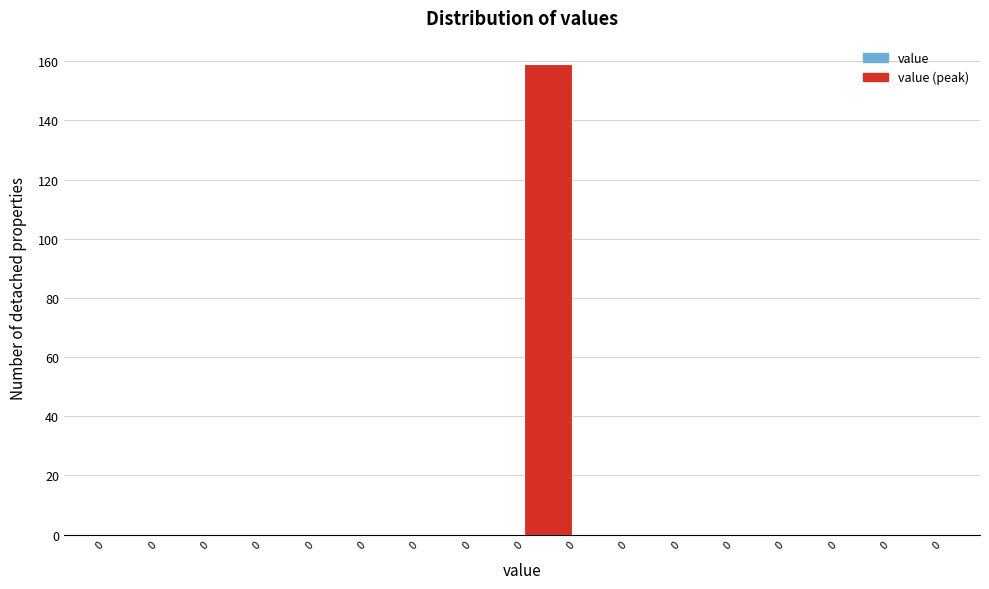

Are the bars horizontal?

No